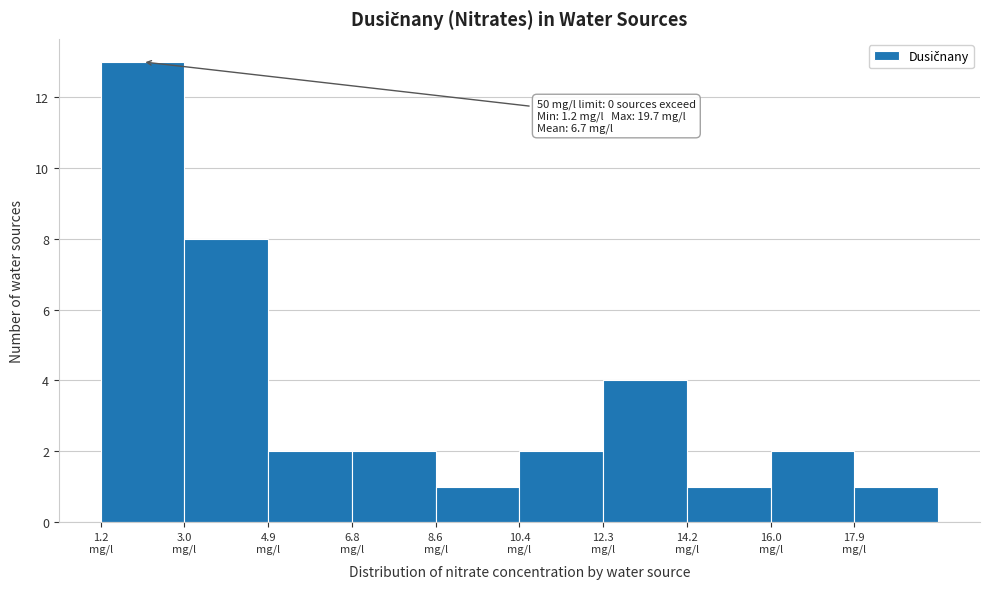

Over which range of the x-axis is the bar tallest?

1.20 to 3.05